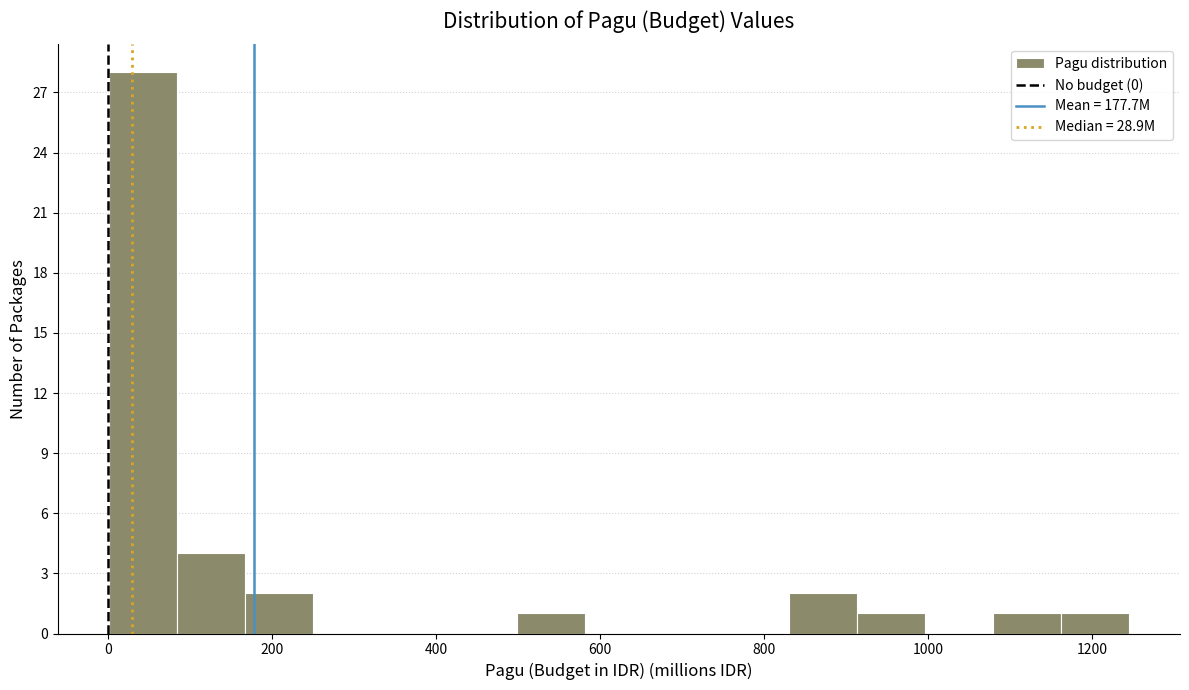

Over which range of the x-axis is the bar tallest?

0 to 80